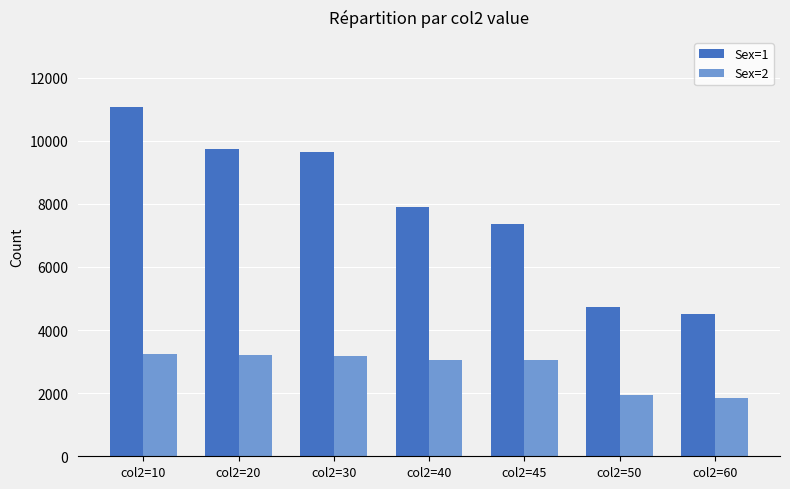

What is the minimum value for Sex=1?

4514